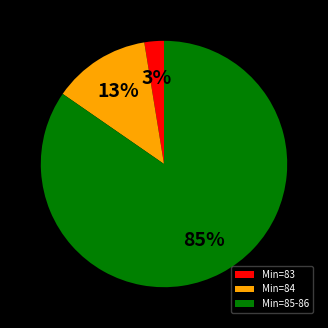

Rank the categories by value from lowest to highest.

Min=83, Min=84, Min=85-86